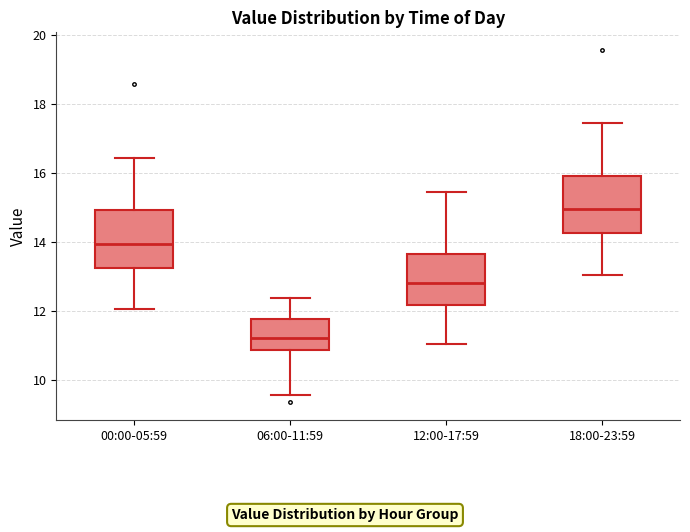

Which box's median line is the lowest?

06:00-11:59